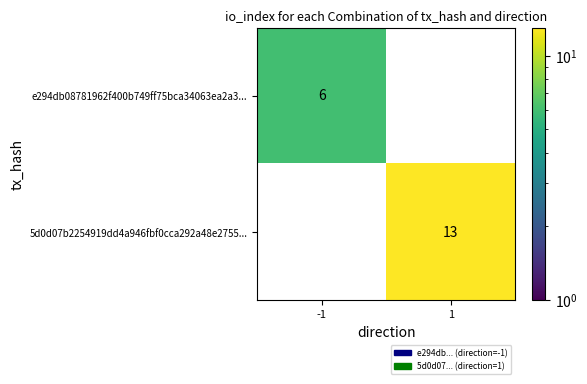

Which series has the largest total across all categories?

5d0d07b2254919dd4a946fbf0cca292a48e2755...